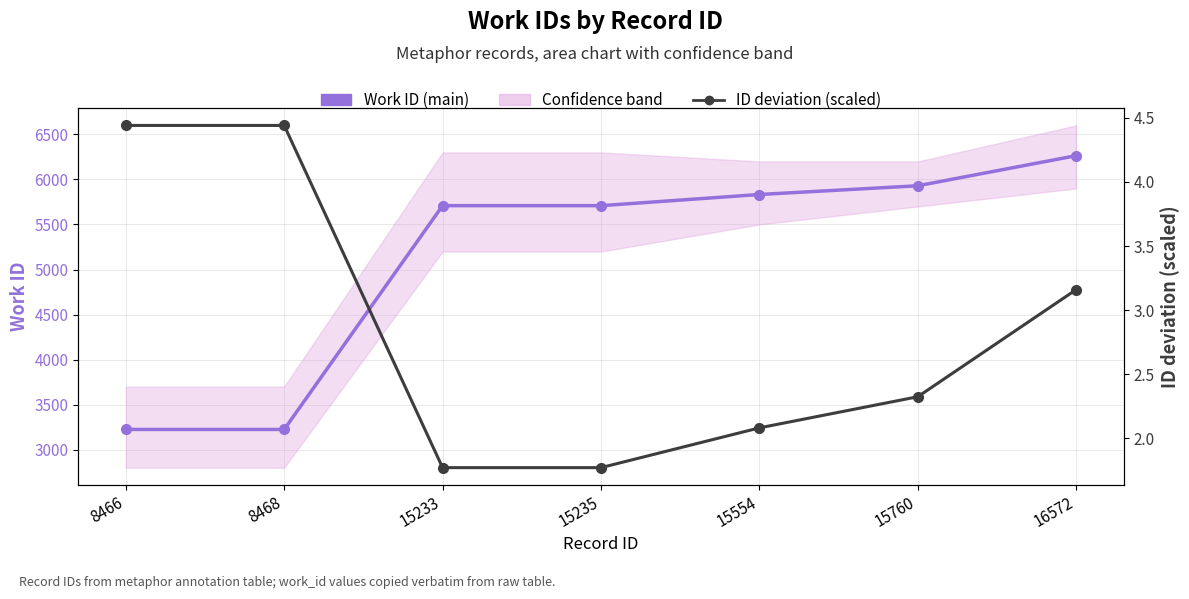

What is the average value of the Work ID (main) series?

5127.6